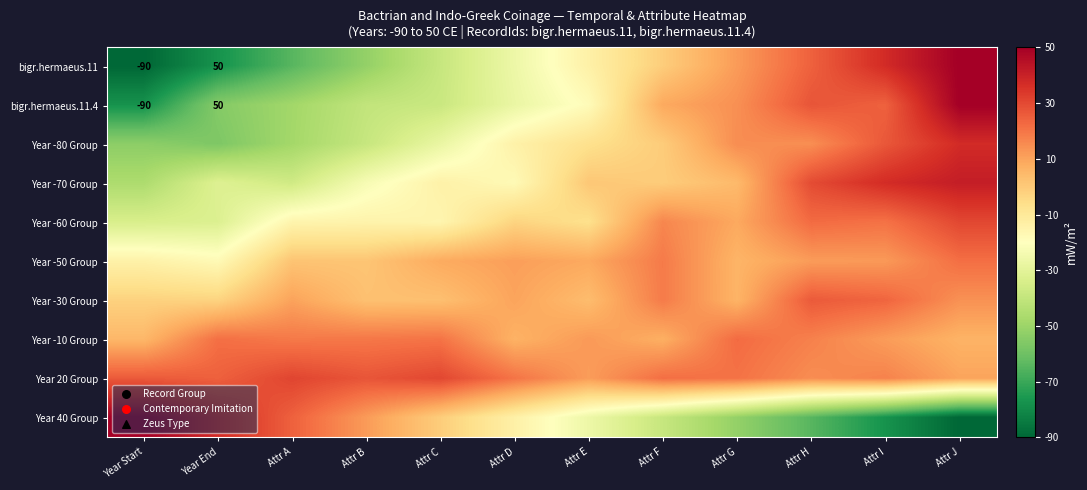

Is the value of Year -10 Group at Attr D greater than the value of Year -80 Group at Year End?

Yes